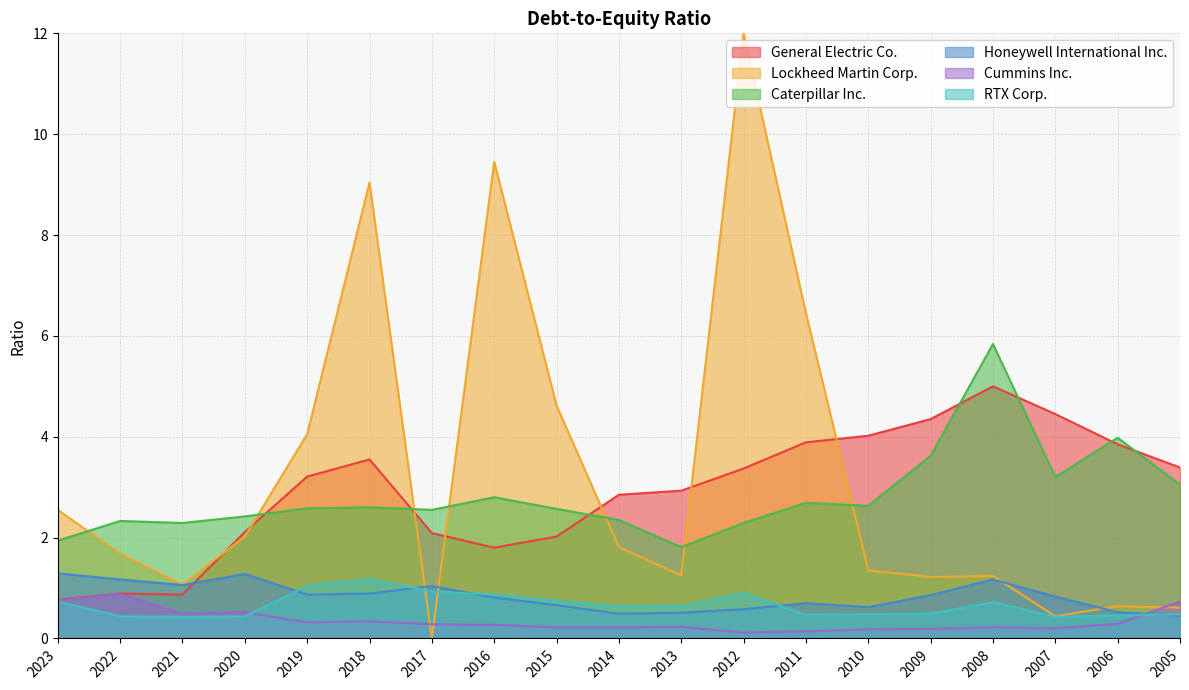

Which label corresponds to the largest value in the chart?

2012